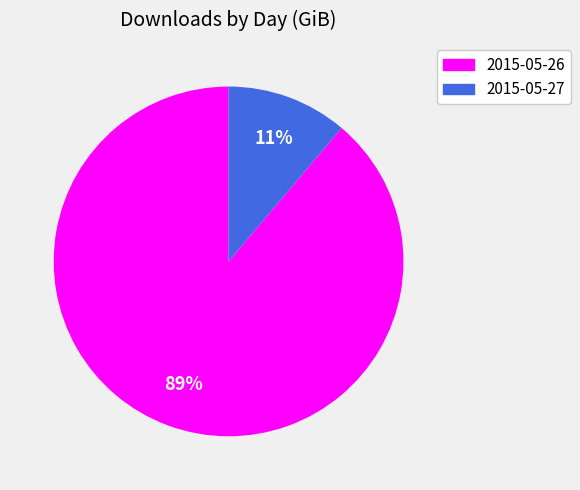

Which category has the smallest portion of the pie?

2015-05-27